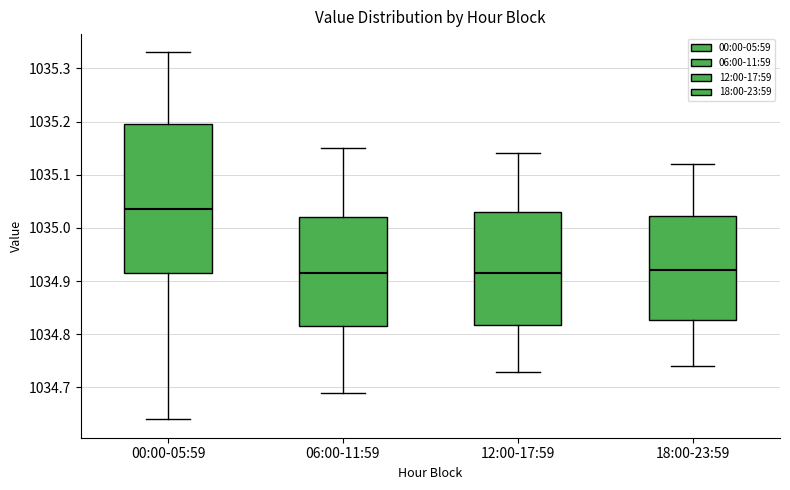

Reading left to right, read every box against the y-axis: the position of its median line, the range the box covers, and the ends of its whiskers. The values are not printed on the chart, so give them approximately, as read against the axis.

00:00-05:59: median 1035.04, box 1034.92 to 1035.20, whiskers 1034.64 to 1035.33
06:00-11:59: median 1034.92, box 1034.82 to 1035.02, whiskers 1034.69 to 1035.15
12:00-17:59: median 1034.92, box 1034.82 to 1035.03, whiskers 1034.73 to 1035.14
18:00-23:59: median 1034.92, box 1034.83 to 1035.02, whiskers 1034.74 to 1035.12